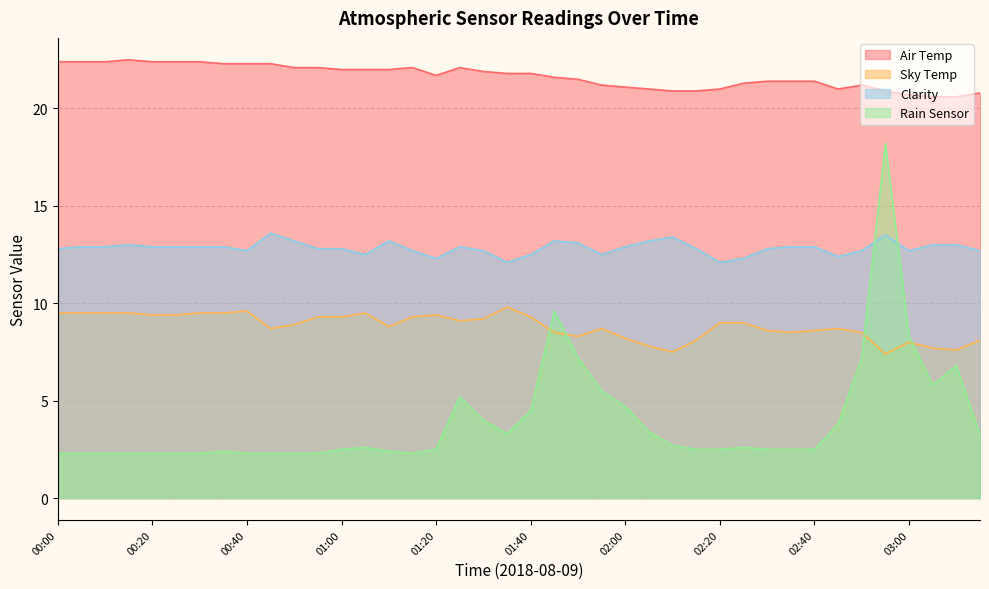

What is the label of the 16th point from the left?

01:15